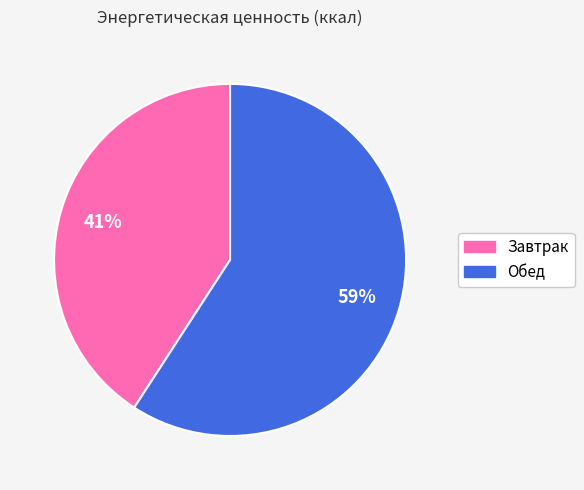

How many slices are in this pie chart?

2